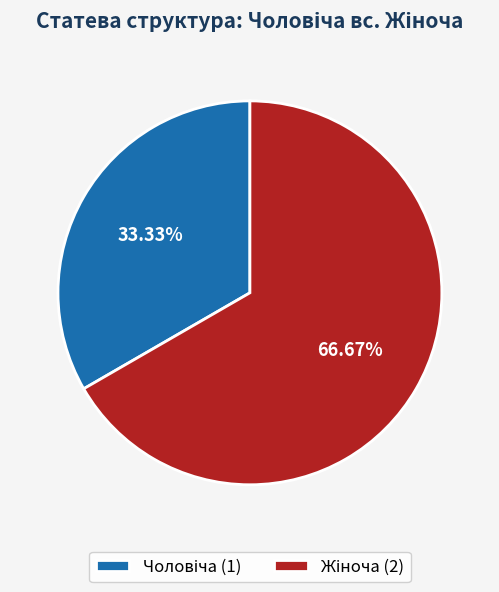

Is there any slice that represents more than half of the pie?

Yes